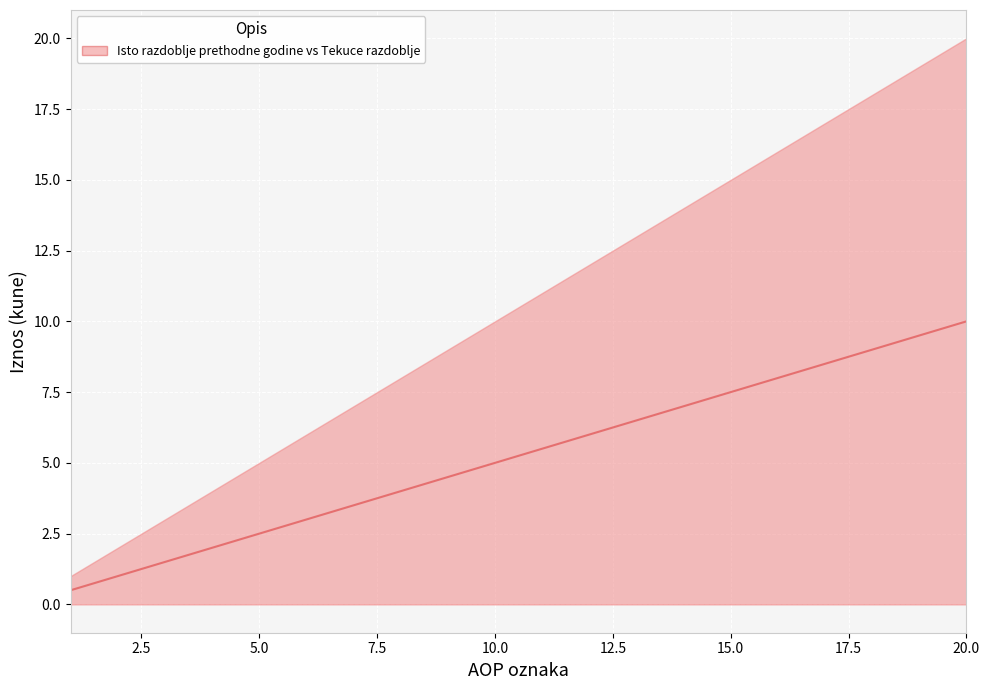

Count the number of data series in this chart.

1